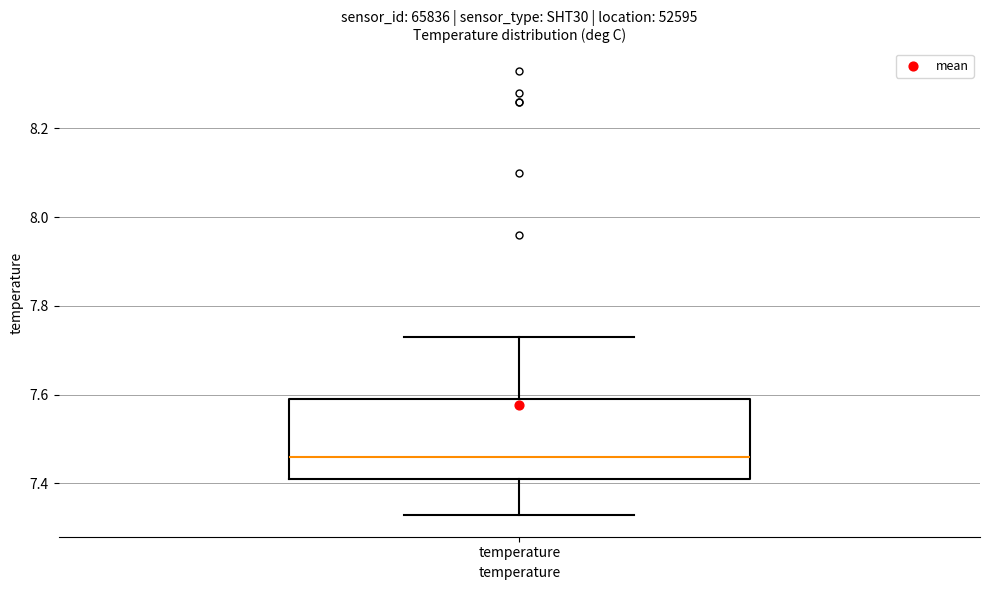

Read this box plot against the y-axis: the position of the median line, the range covered by the box, and the ends of both whiskers. The values are not printed on the chart, so give them approximately, as read against the axis.

median 7.46, box 7.42 to 7.60, whiskers 7.34 to 7.74